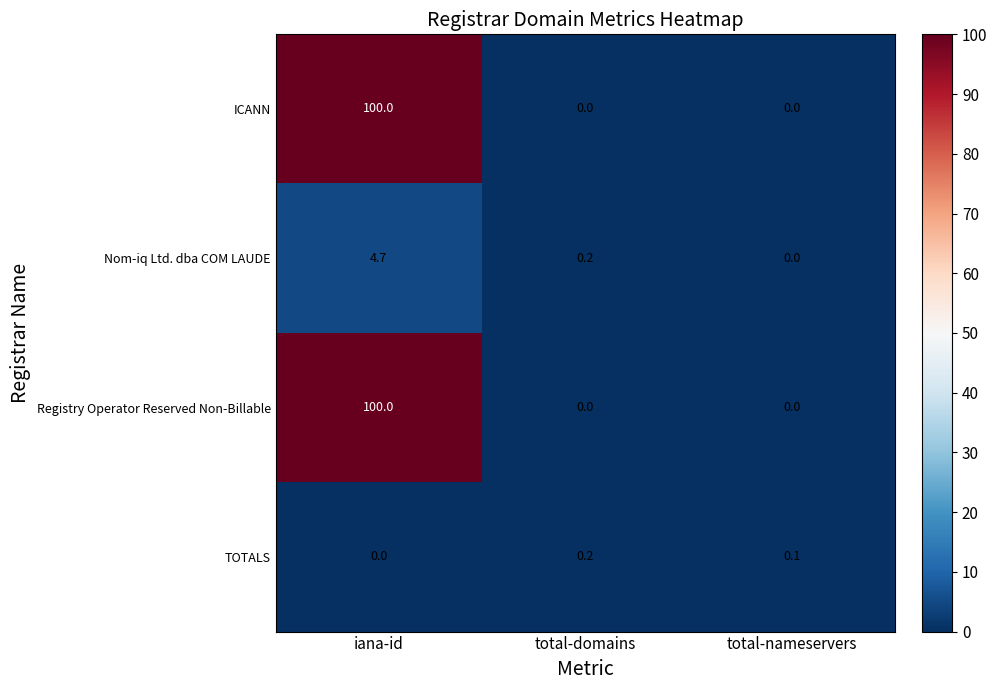

At which category does the chart reach its peak across all series?

iana-id